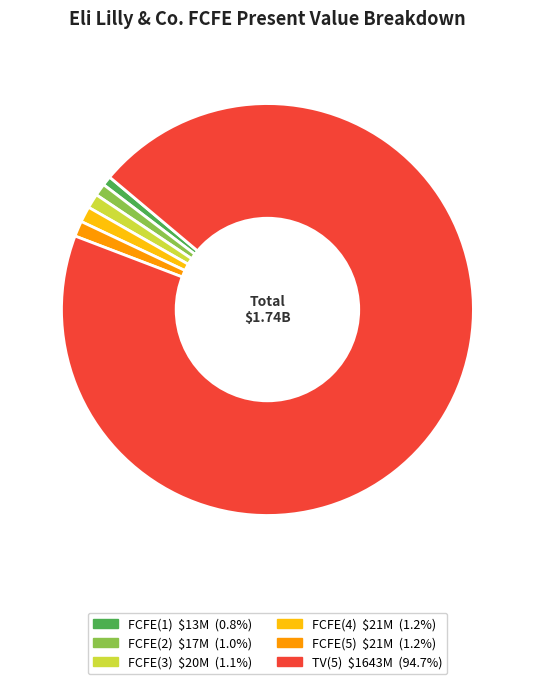

Count the number of slices in the pie.

6